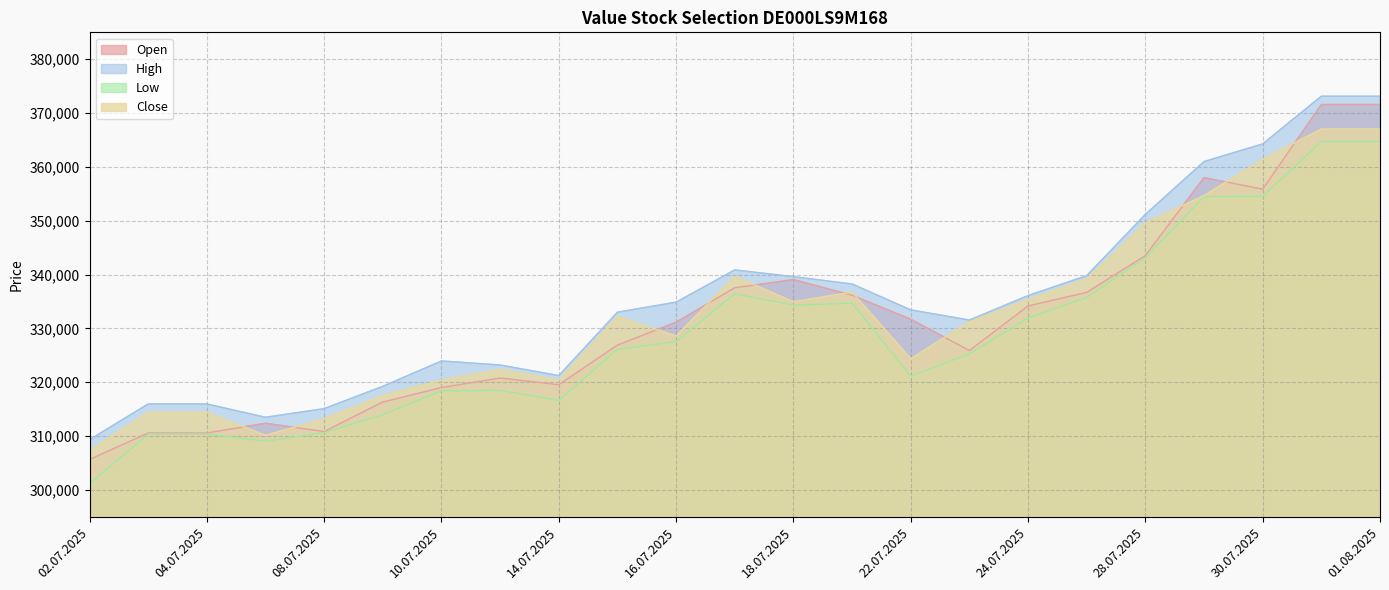

At how many categories does at least one series exceed 363897?

3